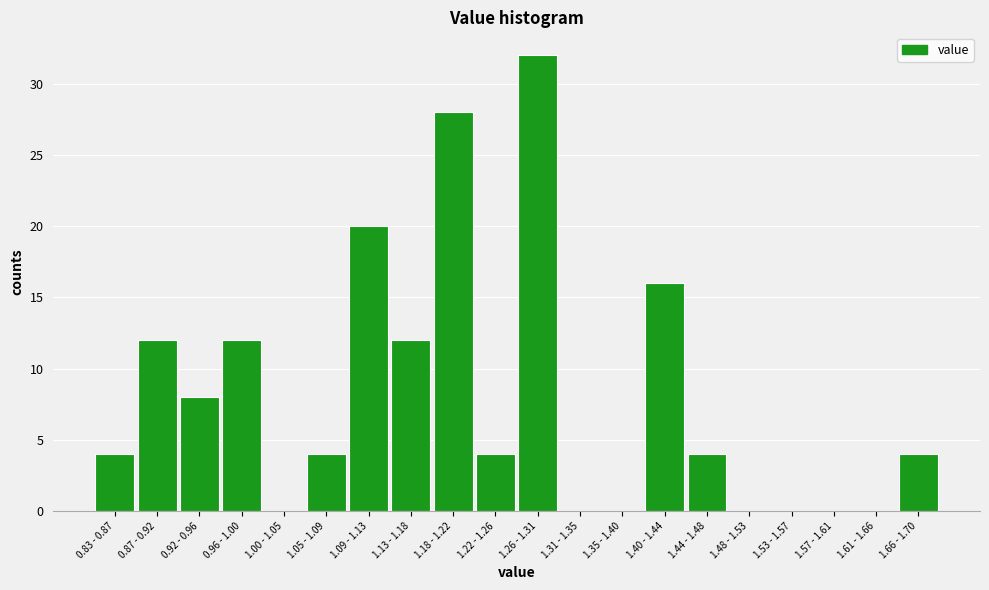

Reading right to left, transcribe all the data shown in this chart.

1.66 - 1.70=4	1.61 - 1.66=0	1.57 - 1.61=0	1.53 - 1.57=0	1.48 - 1.53=0	1.44 - 1.48=4	1.40 - 1.44=16	1.35 - 1.40=0	1.31 - 1.35=0	1.26 - 1.31=32	1.22 - 1.26=4	1.18 - 1.22=28	1.13 - 1.18=12	1.09 - 1.13=20	1.05 - 1.09=4	1.00 - 1.05=0	0.96 - 1.00=12	0.92 - 0.96=8	0.87 - 0.92=12	0.83 - 0.87=4